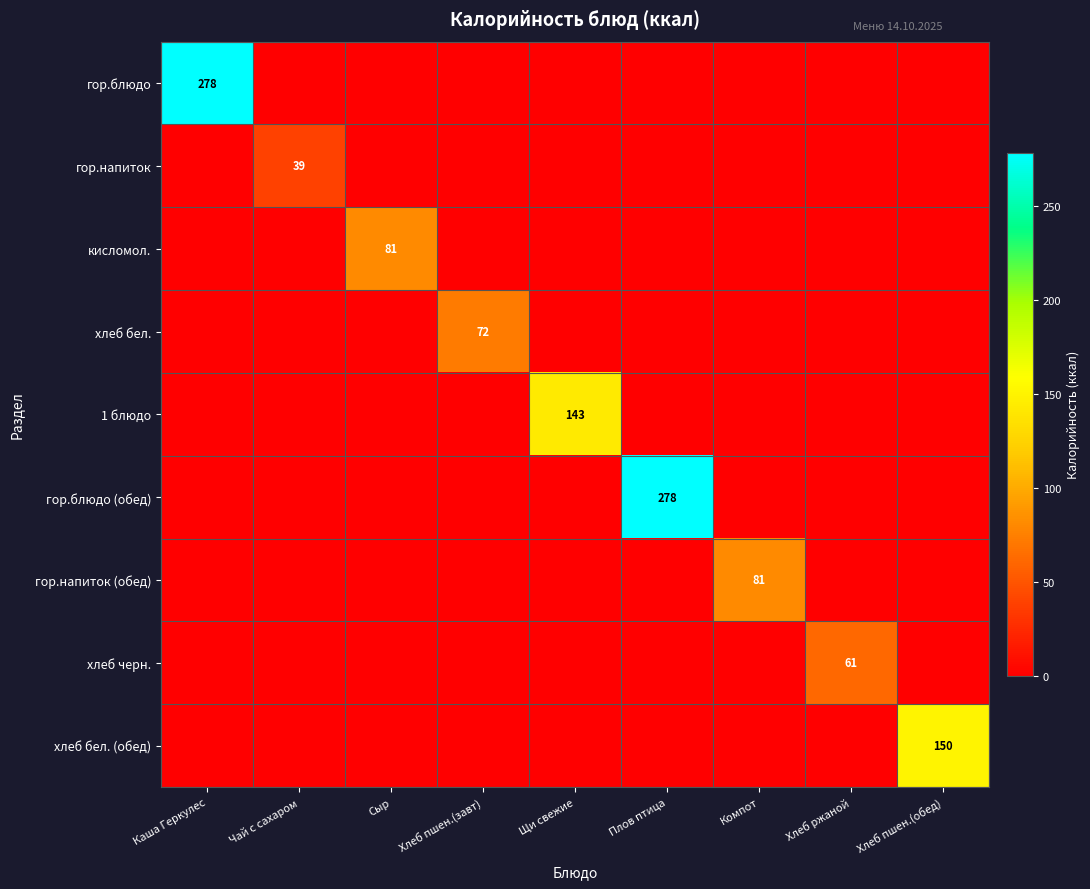

Is it true that гор.блюдо equals 154 at Каша Геркулес?

False